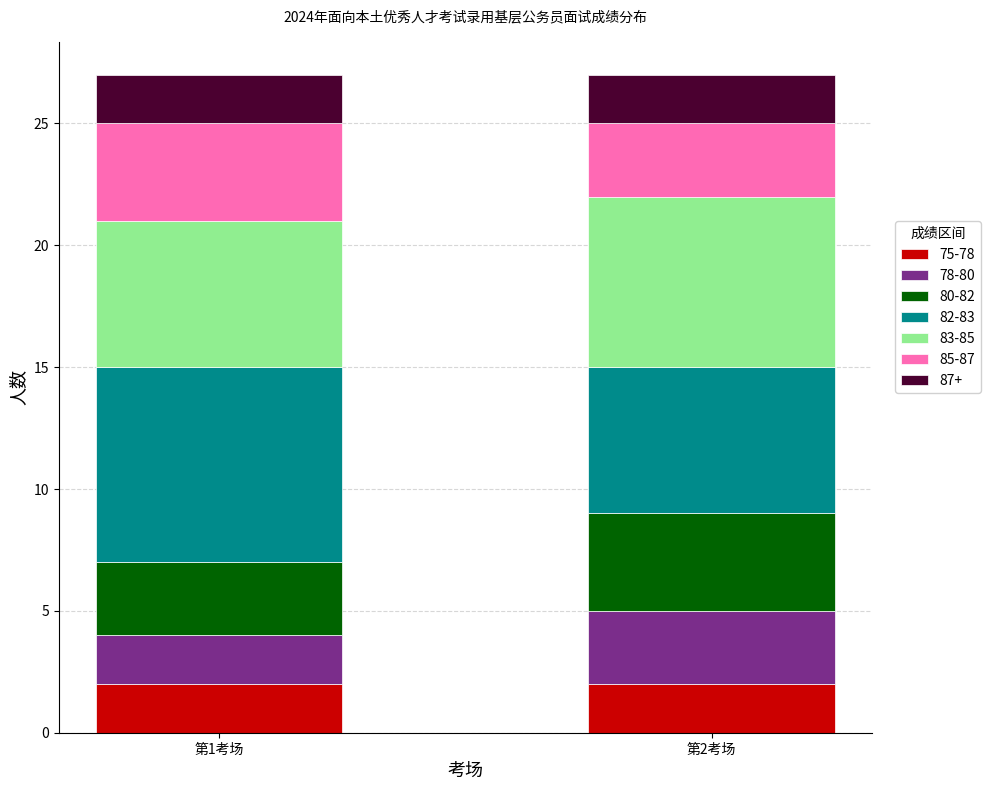

What is the total value across all series at 第1考场?

27